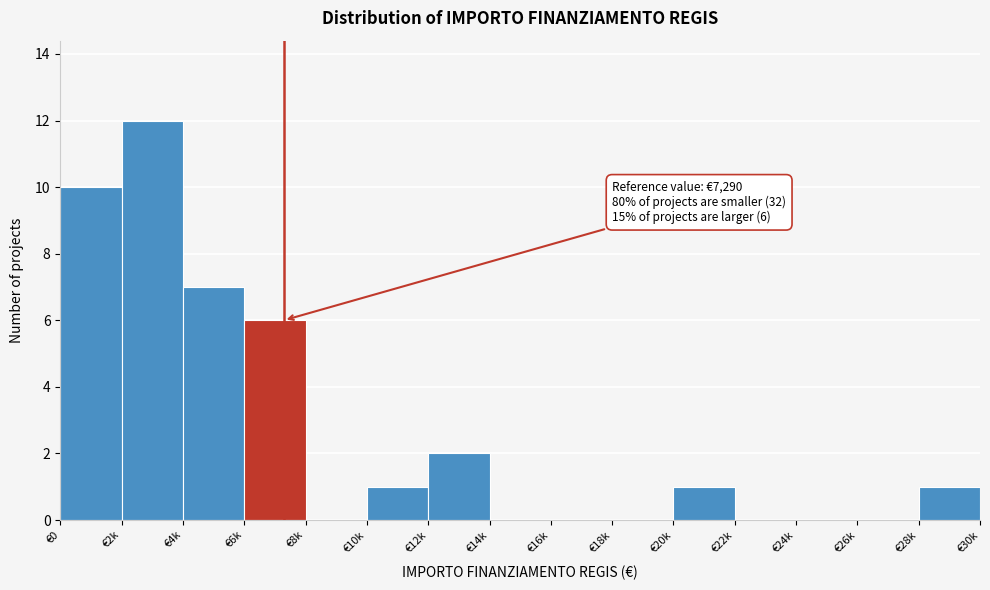

Reading left to right, extract all data points from this chart.

€0=10	€2k=12	€4k=7	€6k=6	€8k=0	€10k=1	€12k=2	€14k=0	€16k=0	€18k=0	€20k=1	€22k=0	€24k=0	€26k=0	€28k=1